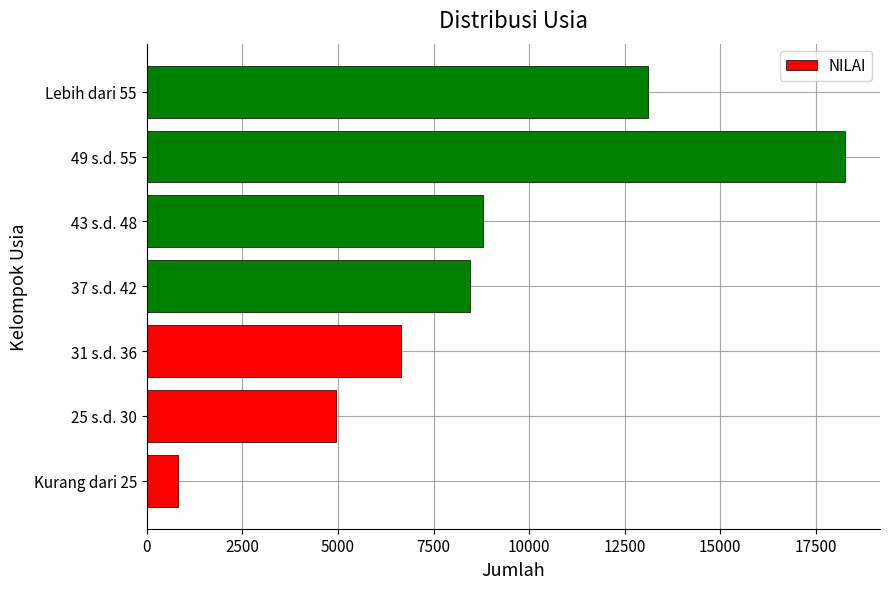

Which has a higher value, 49 s.d. 55 or 25 s.d. 30?

49 s.d. 55